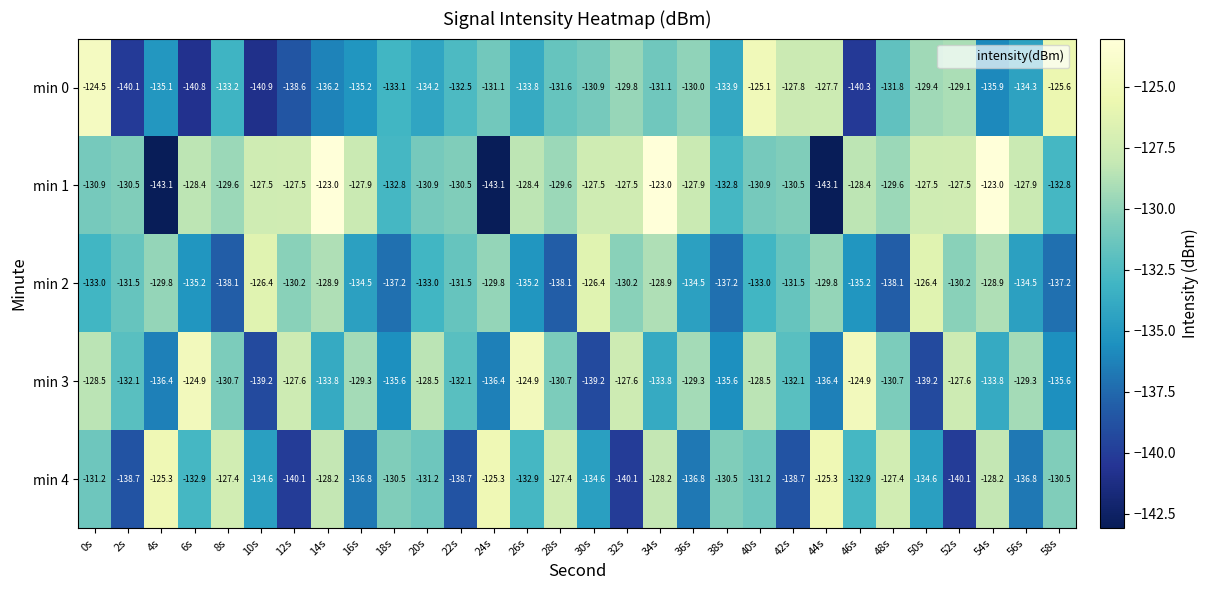

Which series has the widest spread of values?

min 1